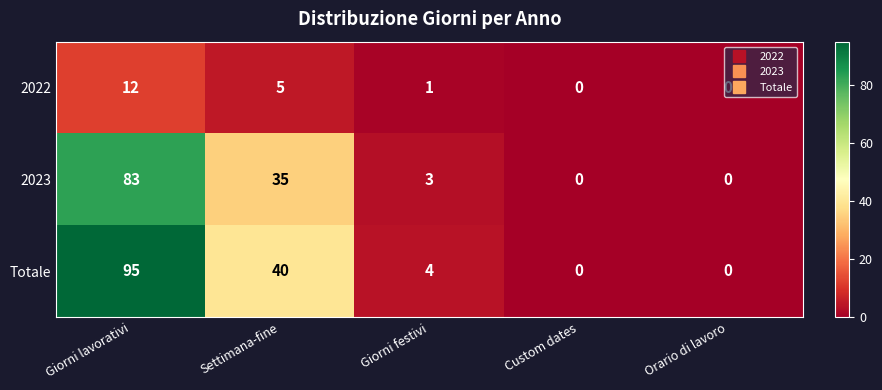

At how many categories does at least one series exceed 25?

2